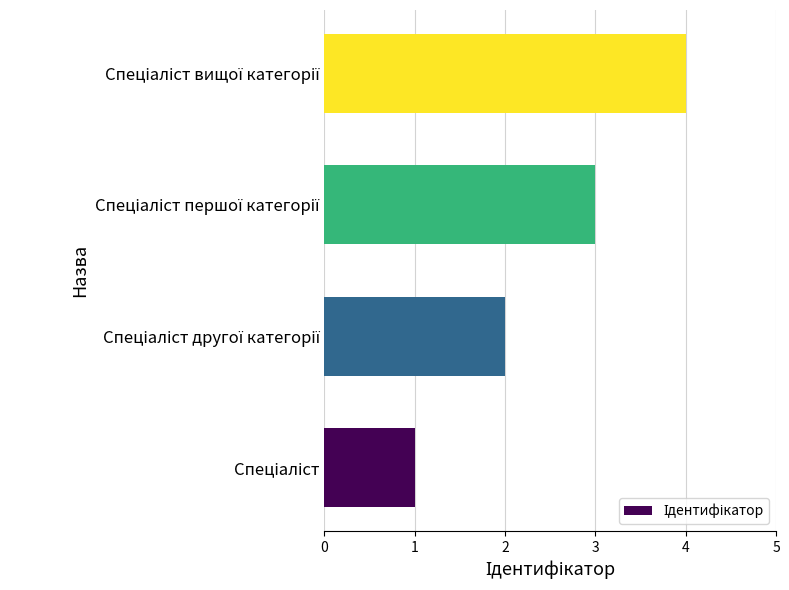

What is the smallest value displayed?

1